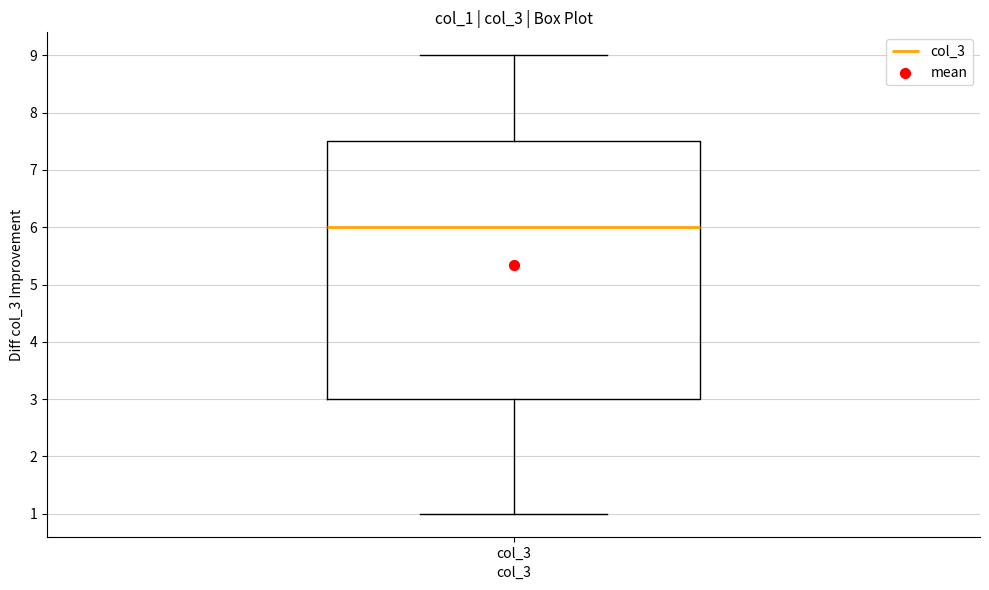

Transcribe this box plot: give where the median line is, the range the box spans, and where the two whiskers end, as read against the y-axis. The values are not printed on the chart, so give them approximately, as read against the axis.

median 6.0, box 3.0 to 7.5, whiskers 1.0 to 9.0